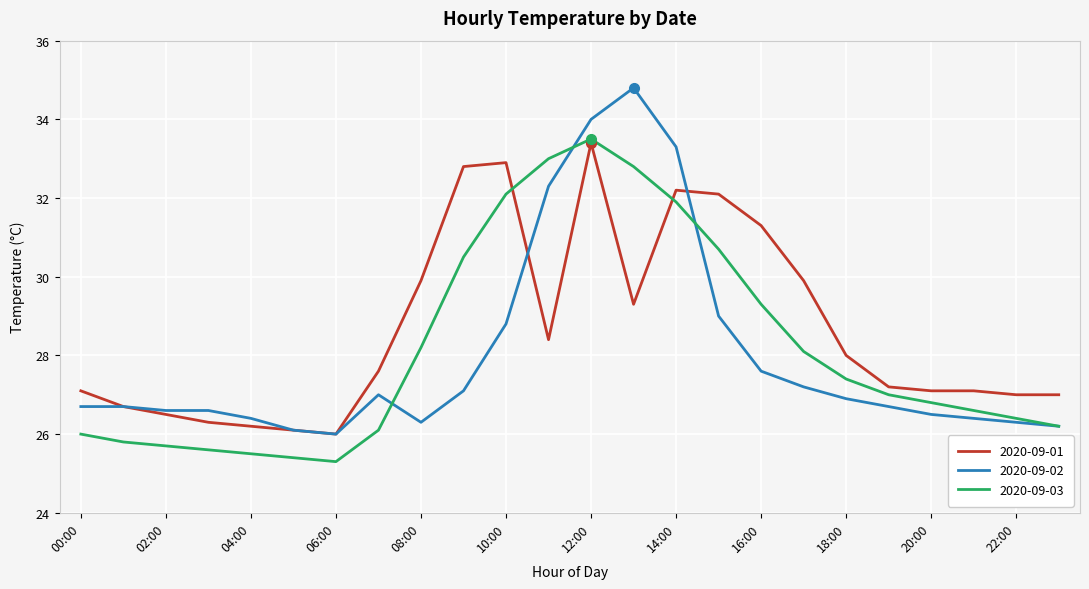

At how many categories does at least one series exceed 30?

8